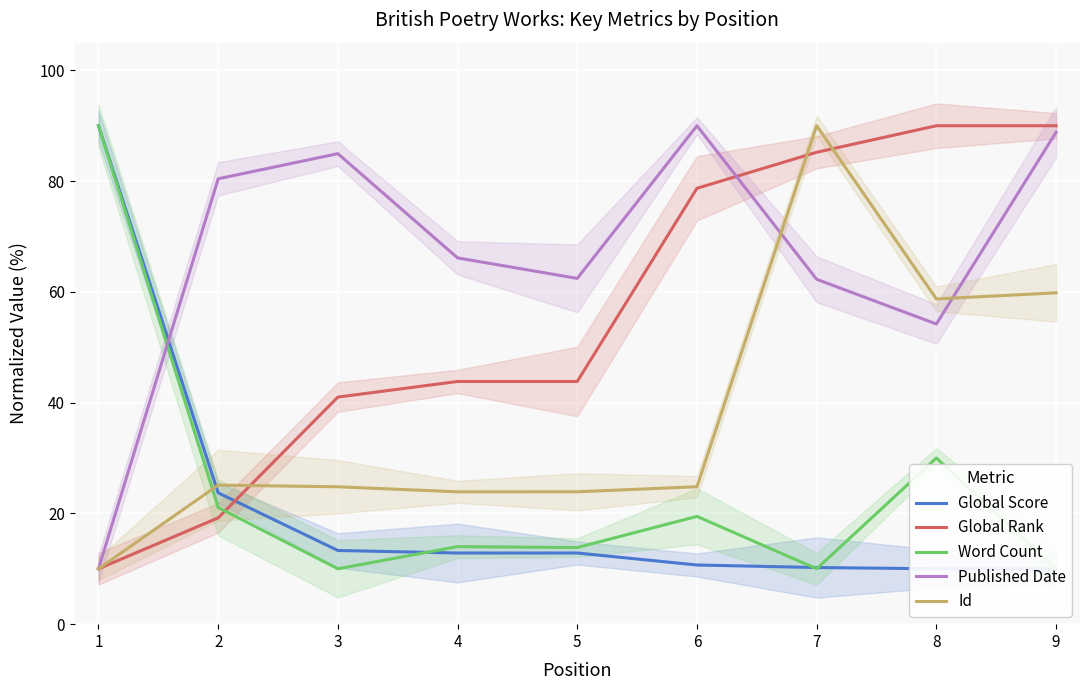

Which series has the widest spread of values?

Global Score